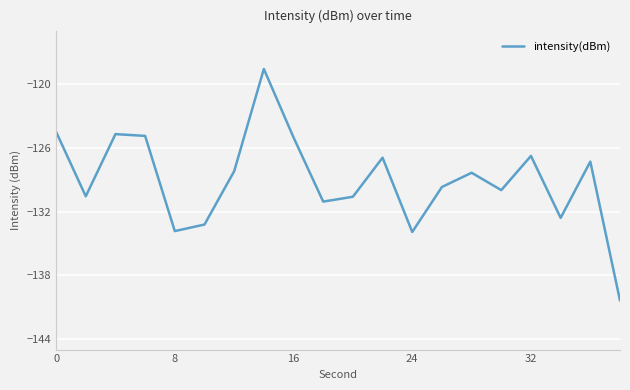

What is the difference between the maximum and minimum values?

21.8